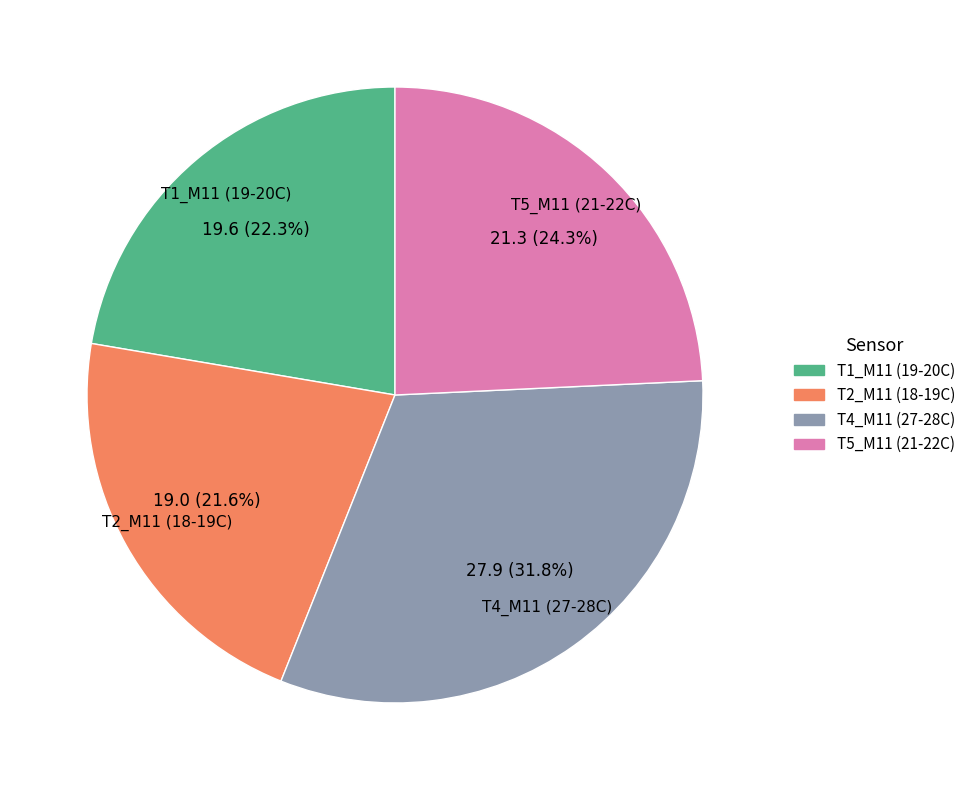

To the nearest percent, what is the difference between the largest and smallest slice percentages?

10%